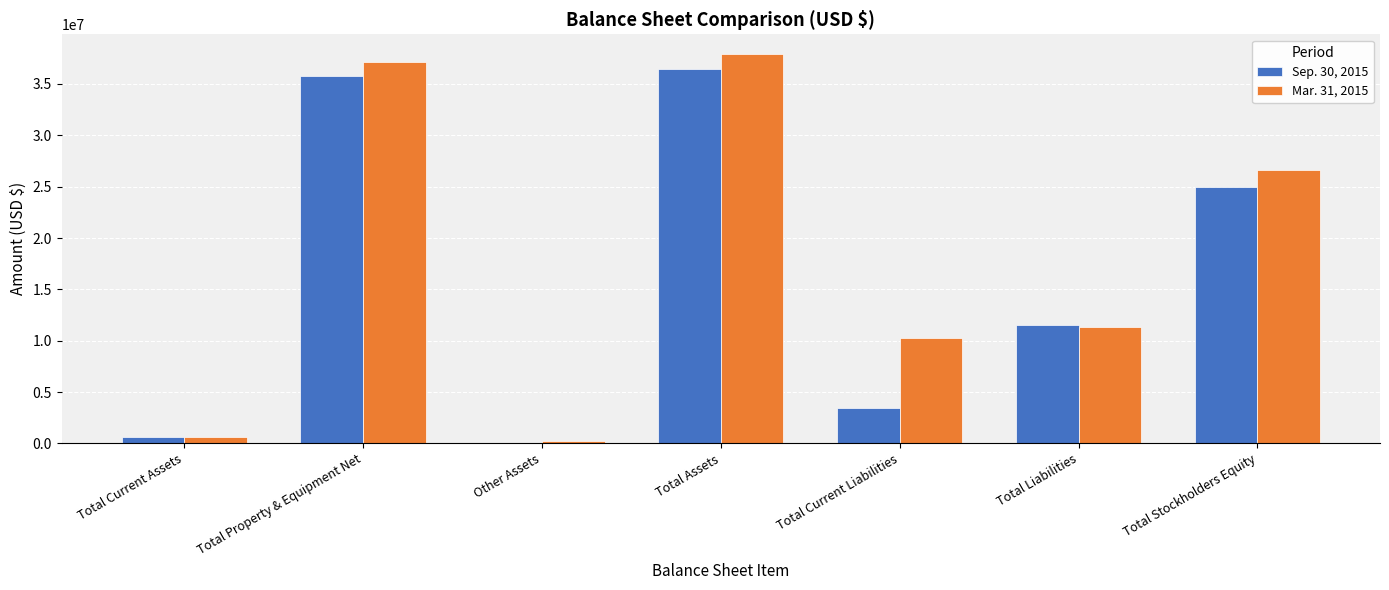

How many groups of bars are there?

7